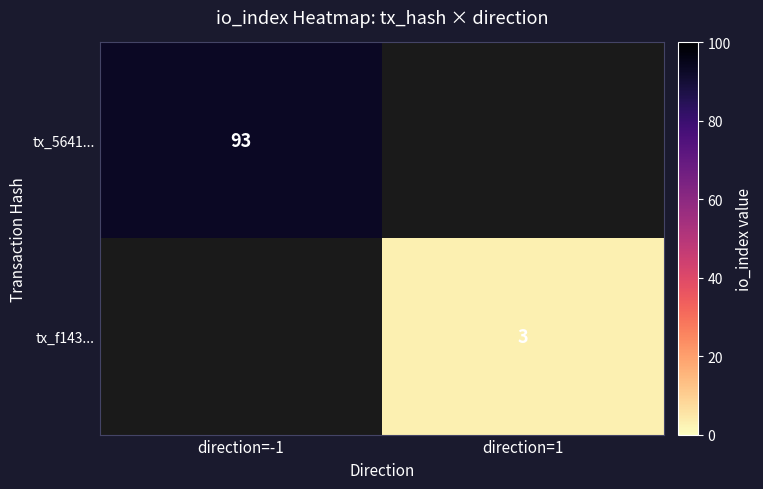

Count the number of categories in the chart.

2